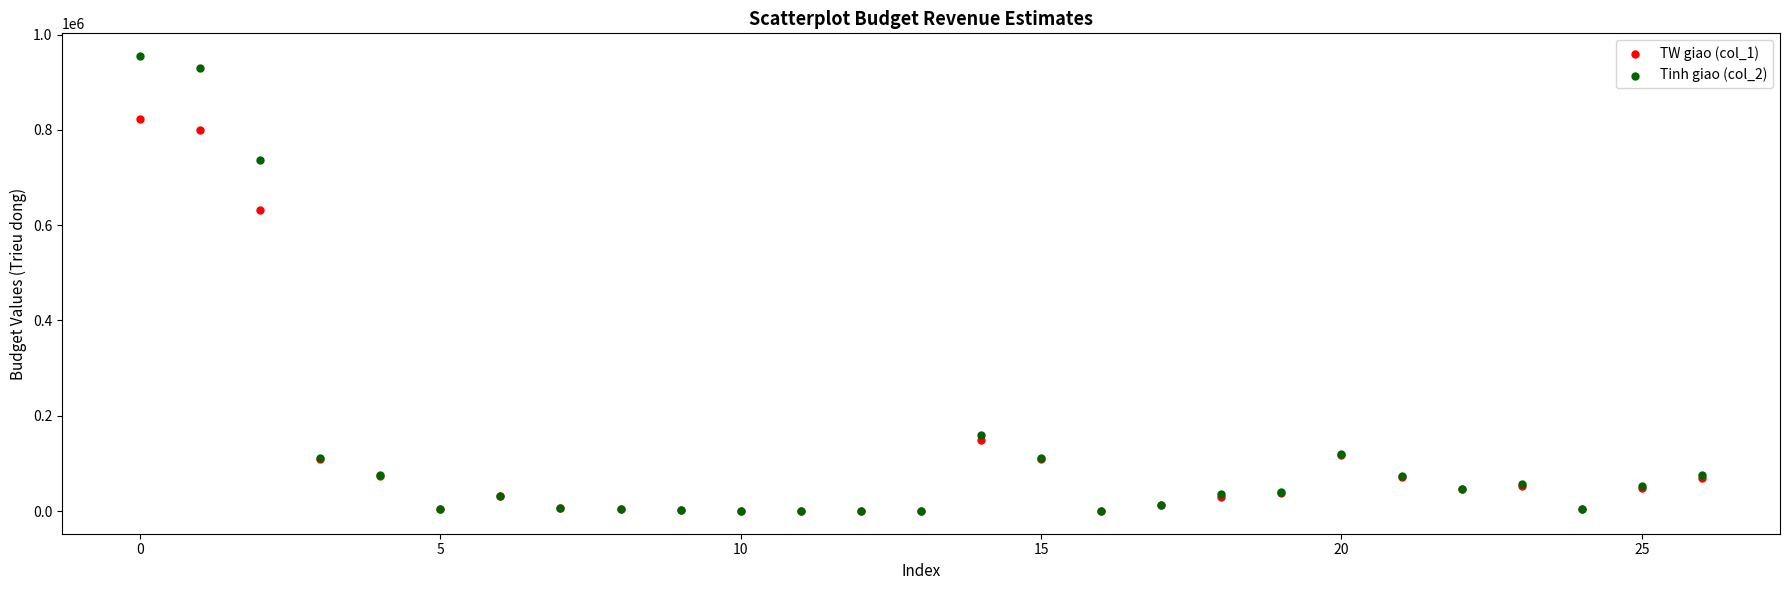

Across all series, what Y value is closest to 477525?

631000